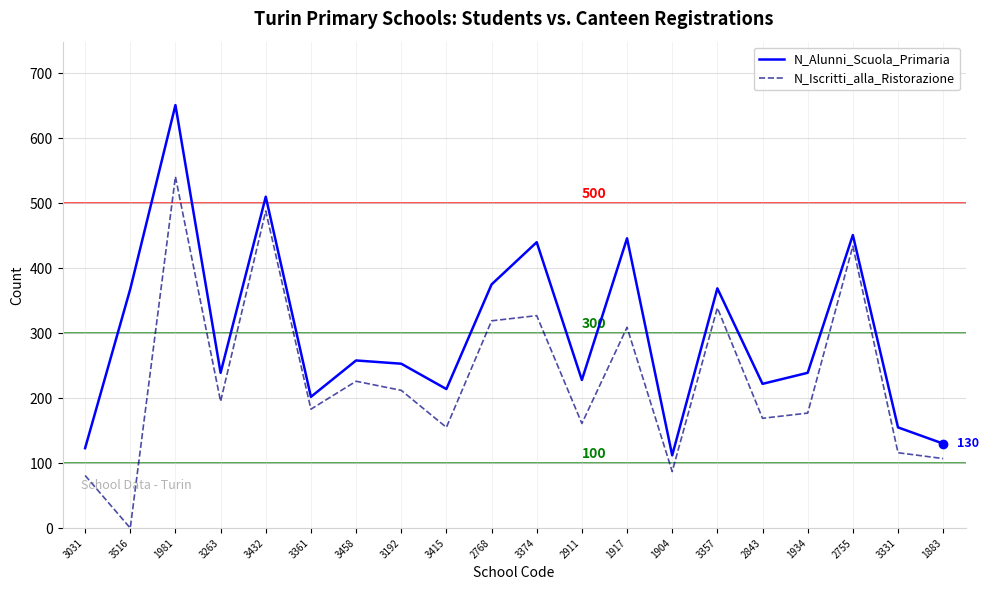

Rank the series by their maximum value, from highest to lowest.

N_Alunni_Scuola_Primaria, N_Iscritti_alla_Ristorazione